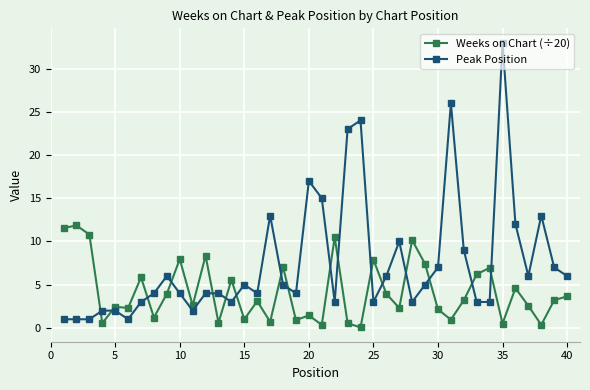

Which series has the widest spread of values?

Peak Position